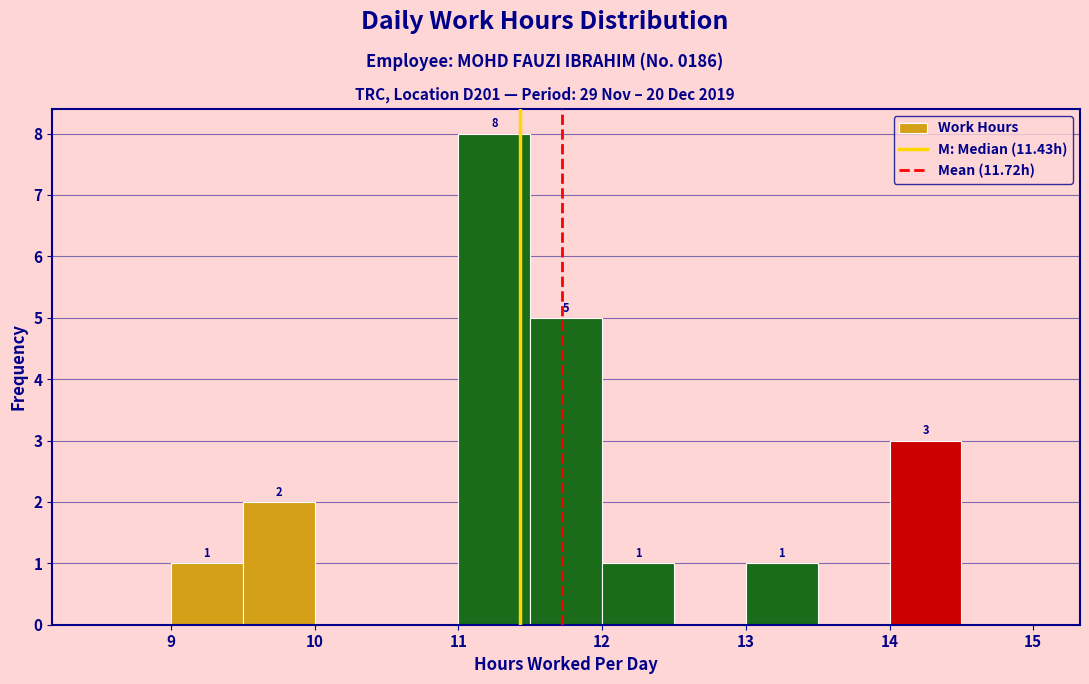

Which range on the x-axis has the tallest bar?

11.0 to 11.5